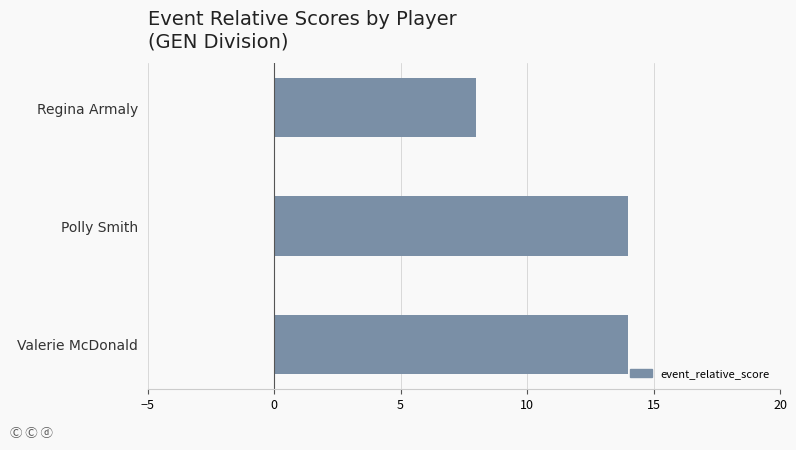

True or false: the data shows 3 at Regina Armaly.

False